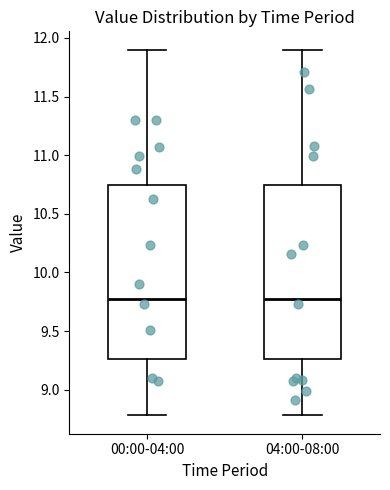

Reading left to right, transcribe this box plot: for each box, give where its median line is, the range the box spans, and where its two whiskers end, as read against the y-axis. The values are not printed on the chart, so give them approximately, as read against the axis.

00:00-04:00: median 9.75, box 9.25 to 10.75, whiskers 8.80 to 11.90
04:00-08:00: median 9.75, box 9.25 to 10.75, whiskers 8.80 to 11.90